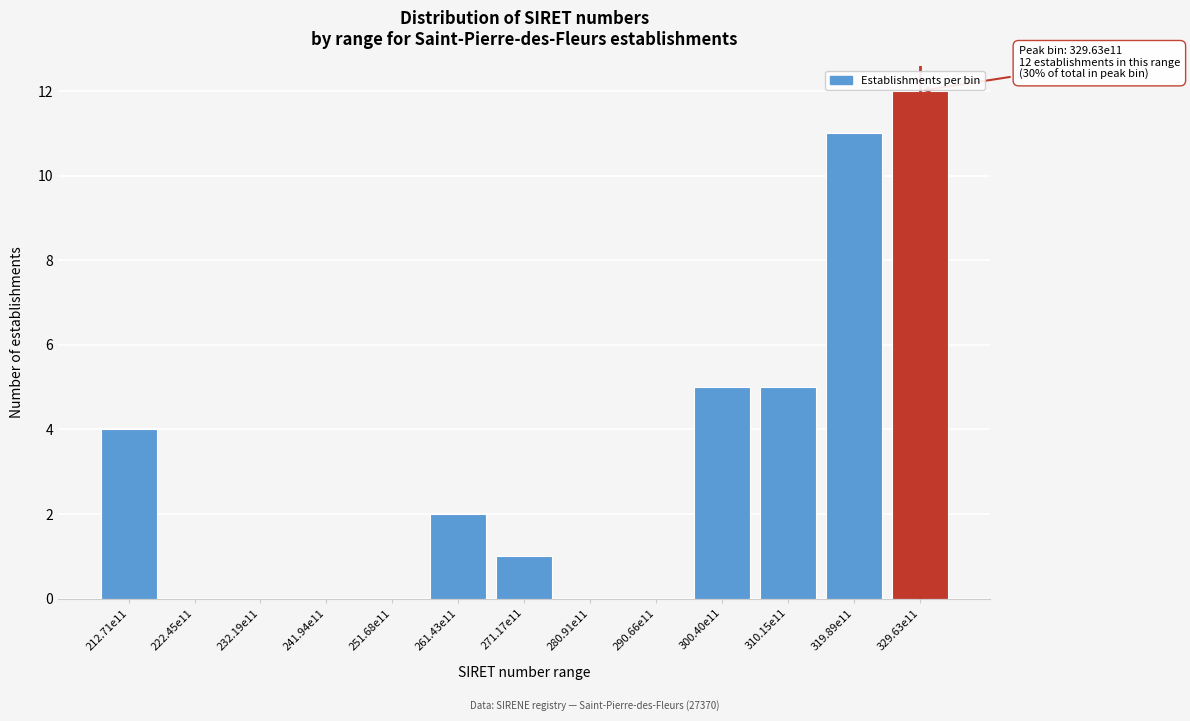

Reading right to left, extract all data points from this chart.

329.63e11=12	319.89e11=11	310.15e11=5	300.40e11=5	290.66e11=0	280.91e11=0	271.17e11=1	261.43e11=2	251.68e11=0	241.94e11=0	232.19e11=0	222.45e11=0	212.71e11=4